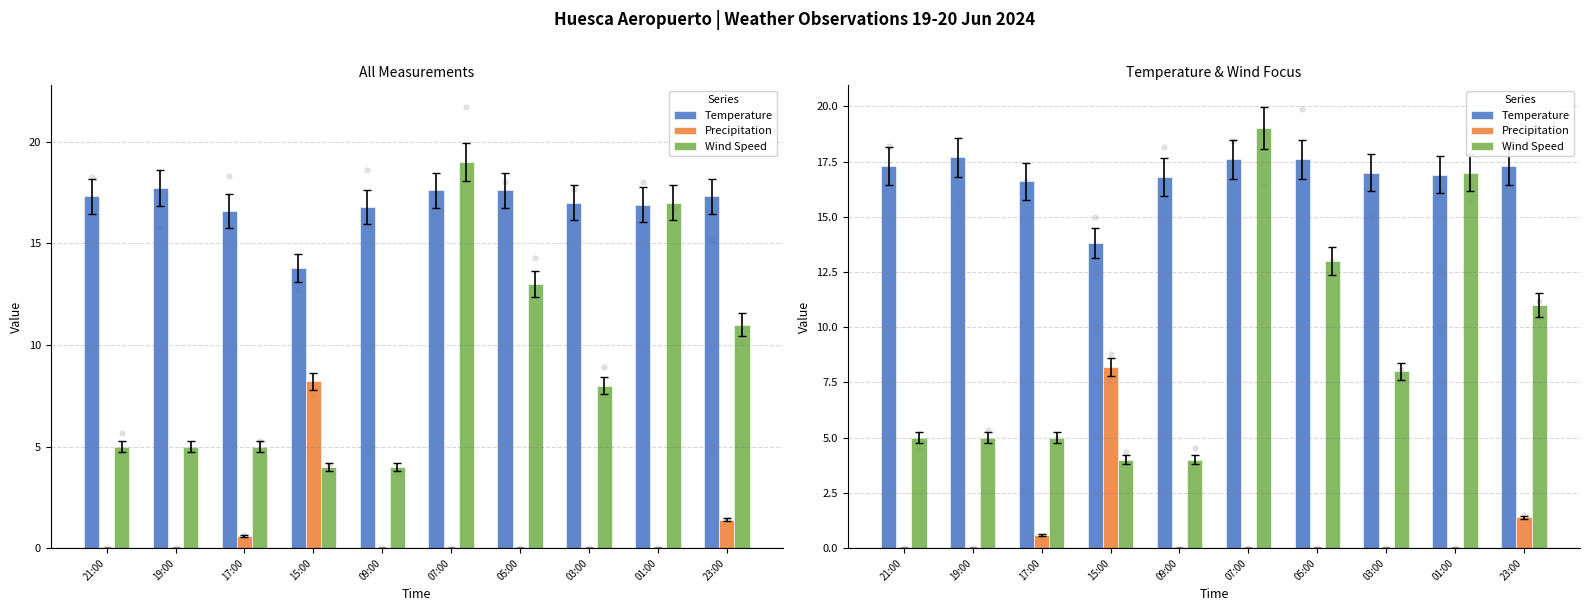

At how many categories does at least one series exceed 3?

10